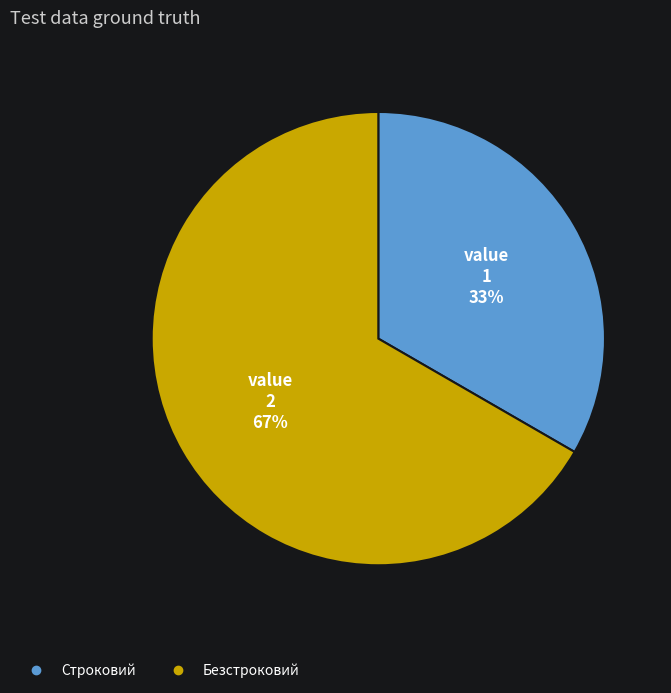

Does any single category account for the majority?

Yes